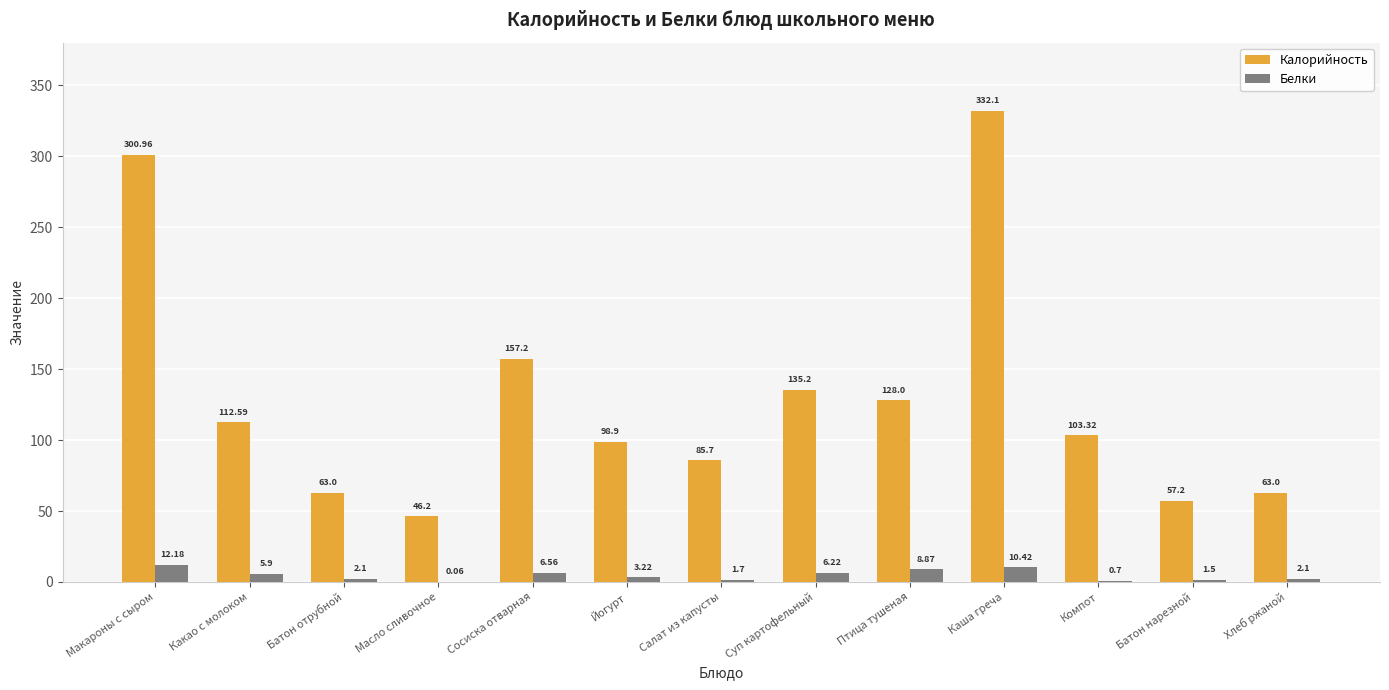

How many values in the Калорийность series exceed 103?

7